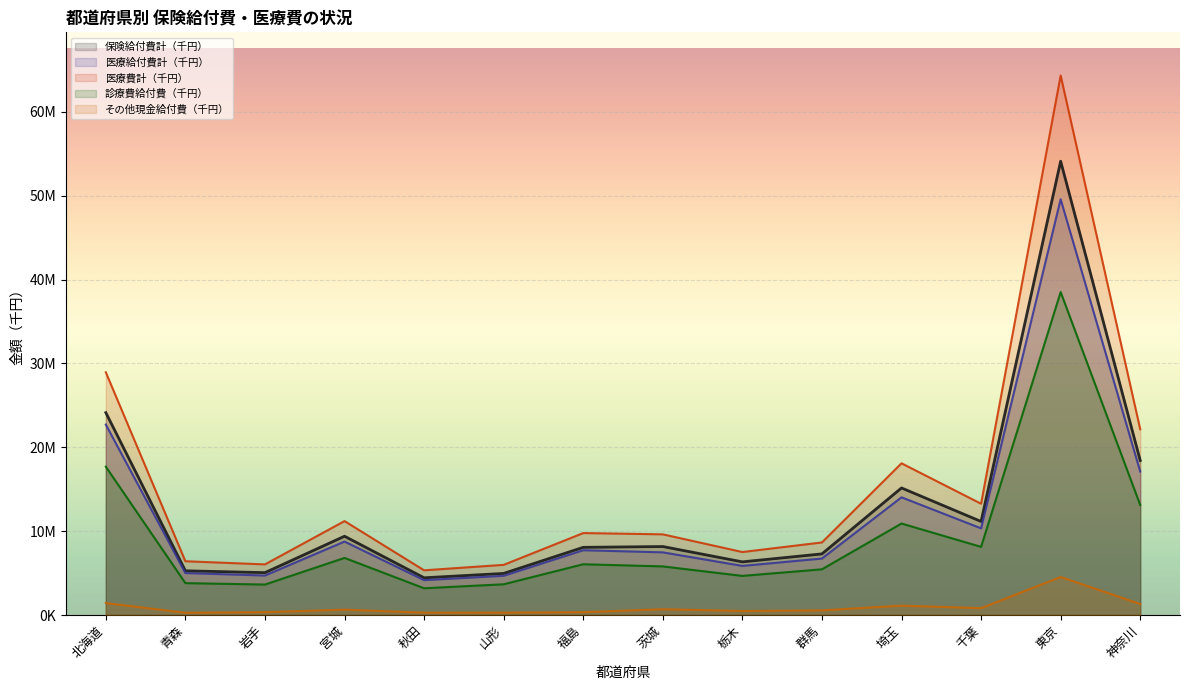

What are all the series names shown in the legend?

保険給付費計（千円）, 医療給付費計（千円）, 医療費計（千円）, 診療費給付費（千円）, その他現金給付費（千円）